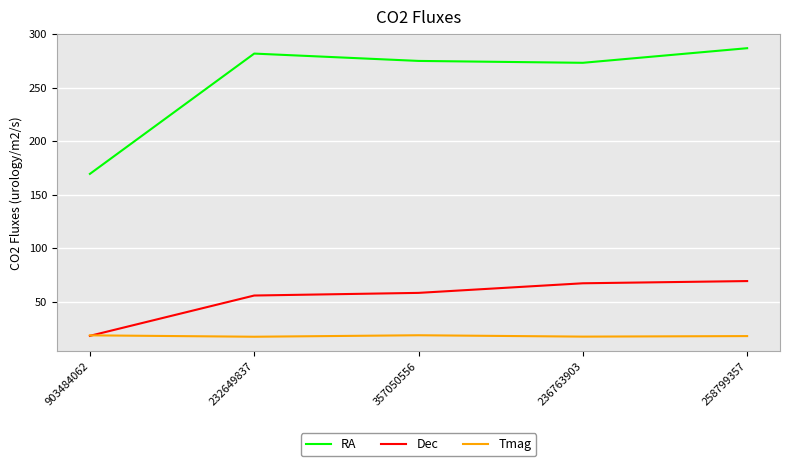

How many interior local valleys does the RA series have?

1